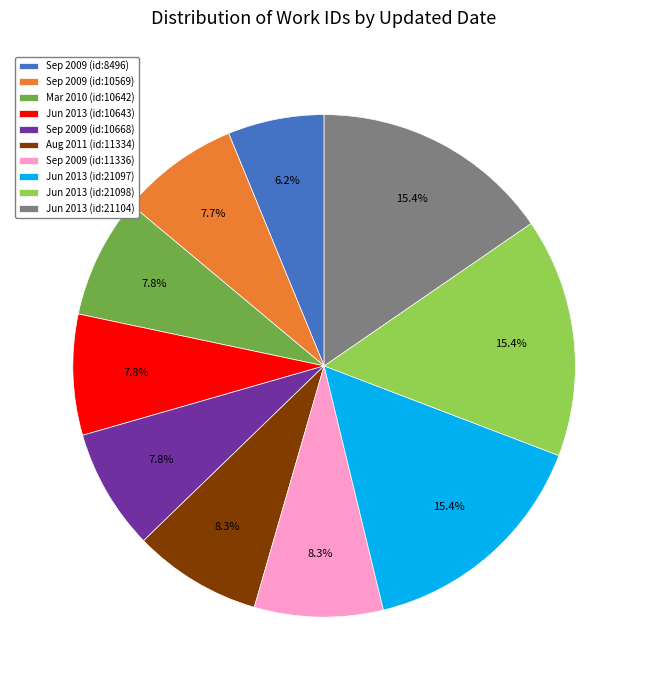

Does Aug 2011 (id:11334) account for over 50% of the chart?

No